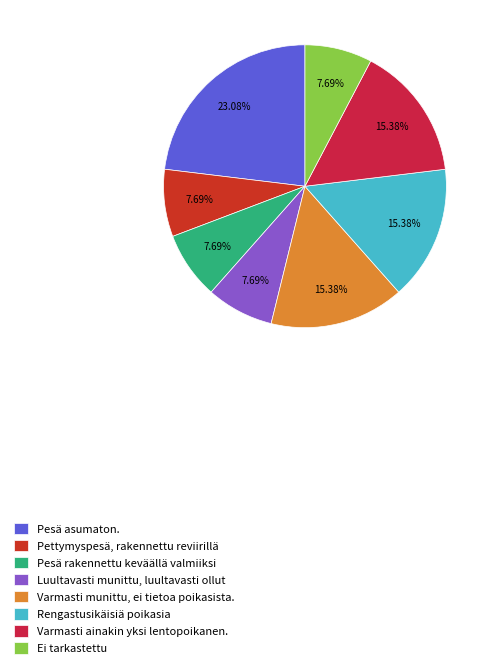

What is the smallest slice in the pie chart?

Pettymyspesä, rakennettu reviirillä